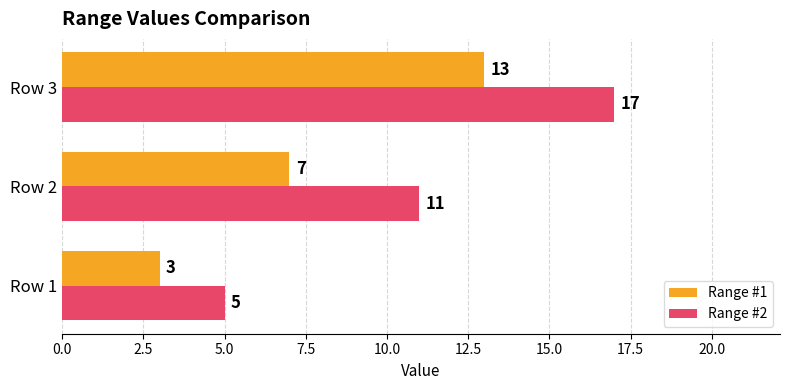

Count the Range #2 values in the range 5 to 17.

3